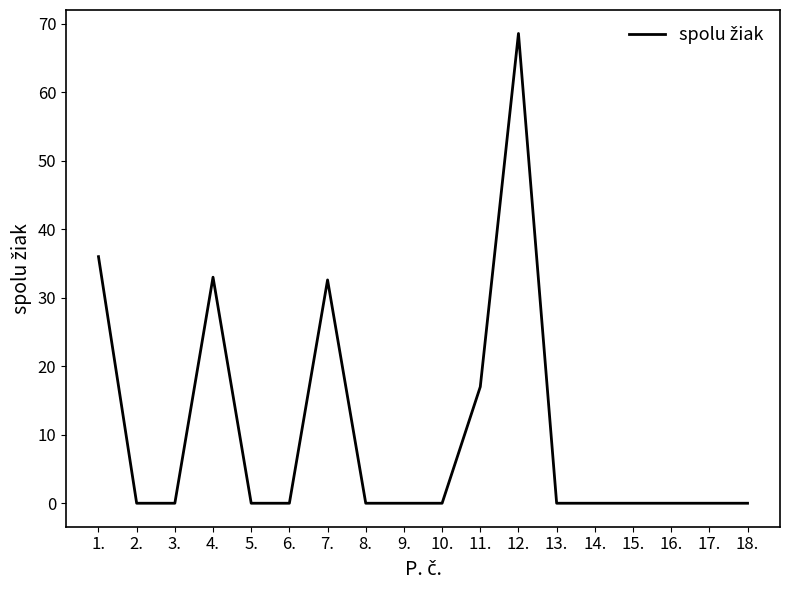

What is the greatest value displayed?

68.6